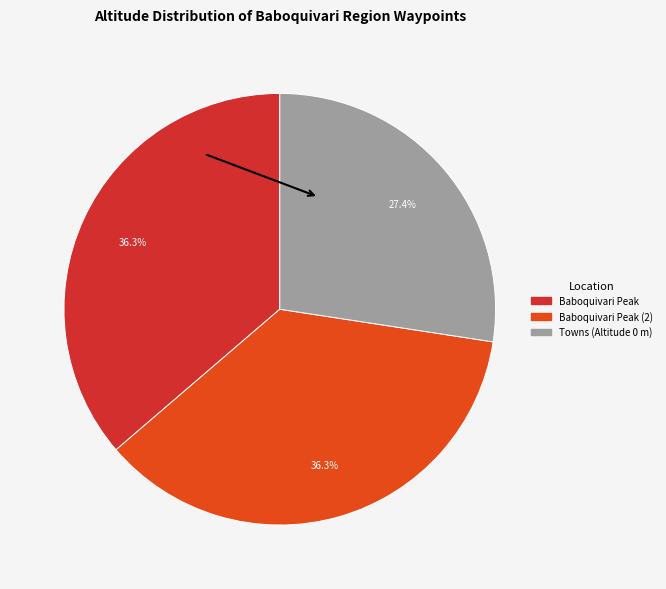

What is the largest slice in the pie chart?

Baboquivari Peak